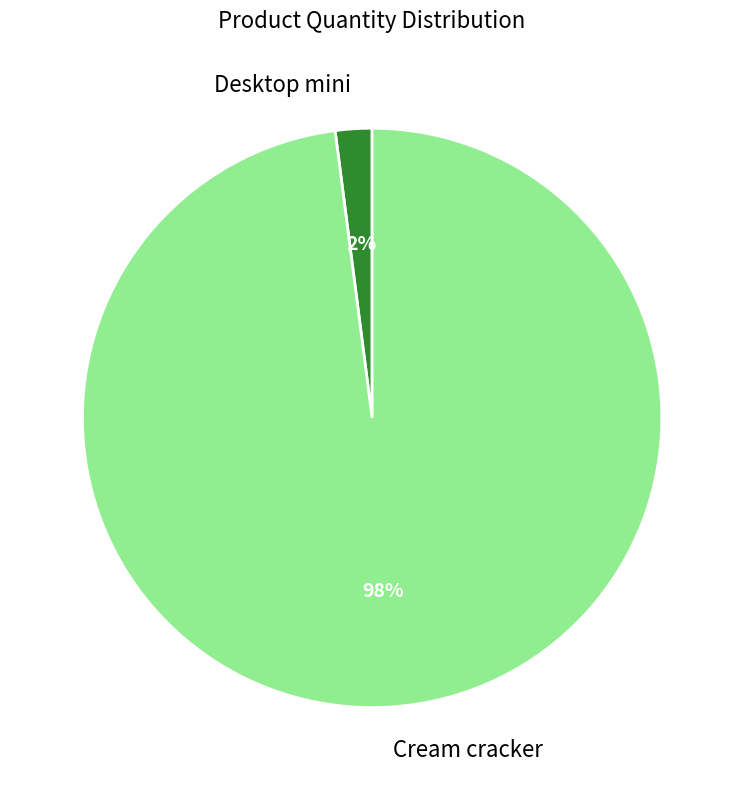

How many slices are in this pie chart?

2